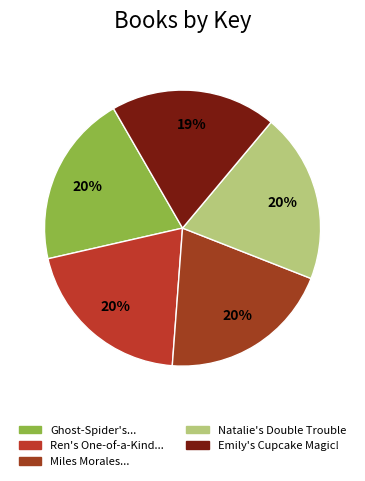

What is the smallest slice in the pie chart?

Emily's Cupcake Magic!